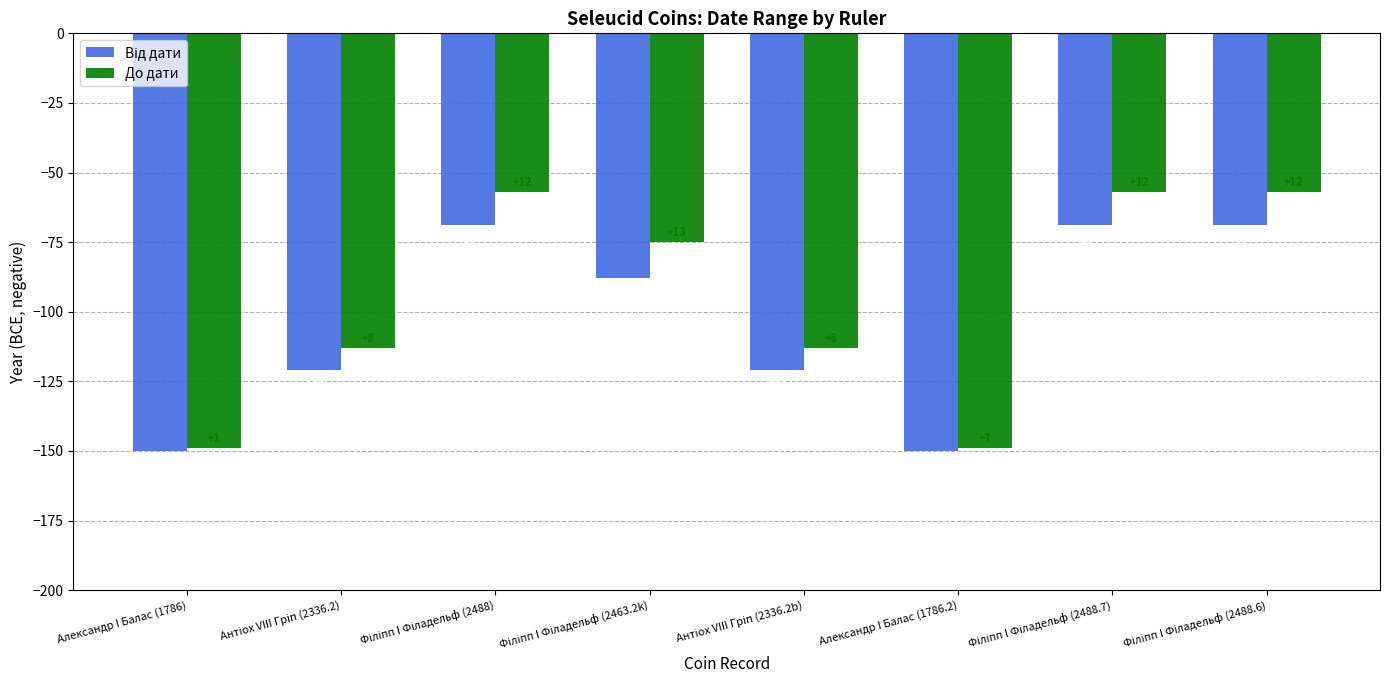

Which series has the largest total across all categories?

До дати